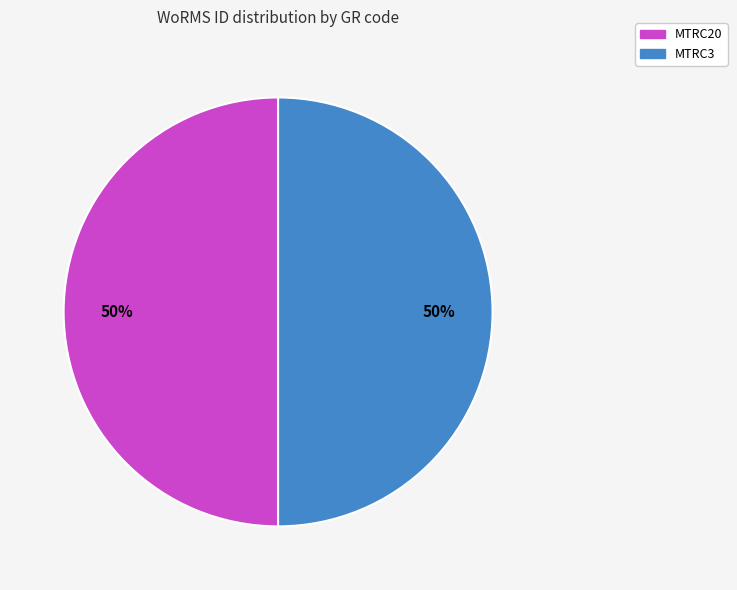

Count the number of slices in the pie.

2